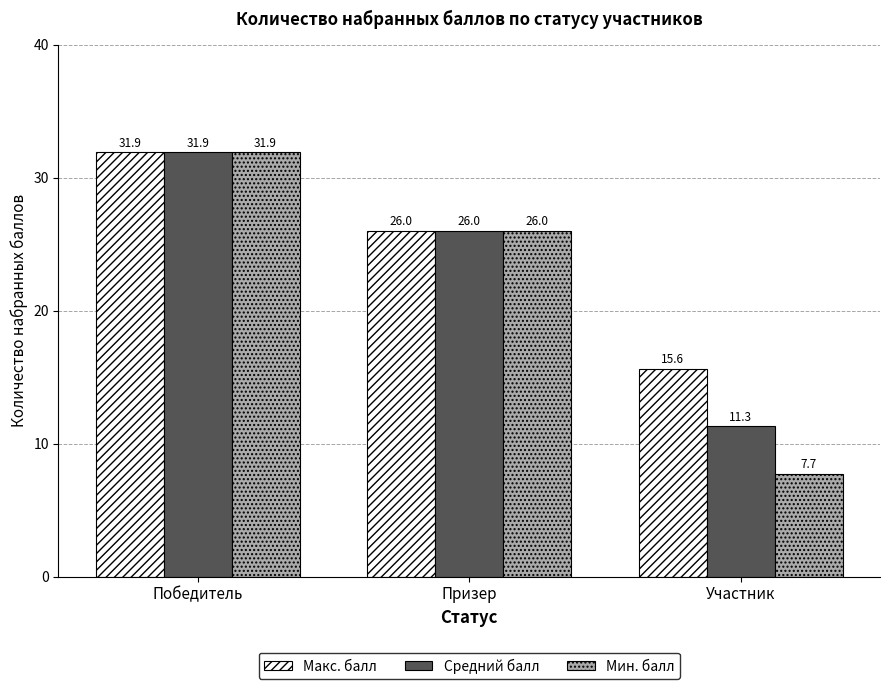

Which series changed the most between Призер and Участник?

Мин. балл